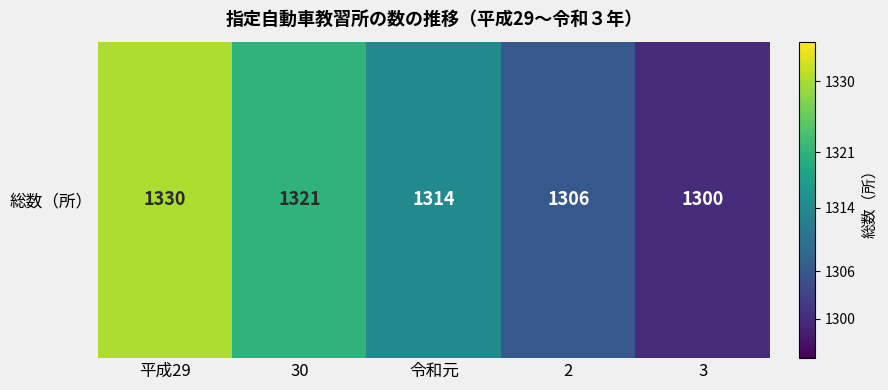

Reading left to right, extract all data points from this chart.

平成29=1330	30=1321	令和元=1314	2=1306	3=1300